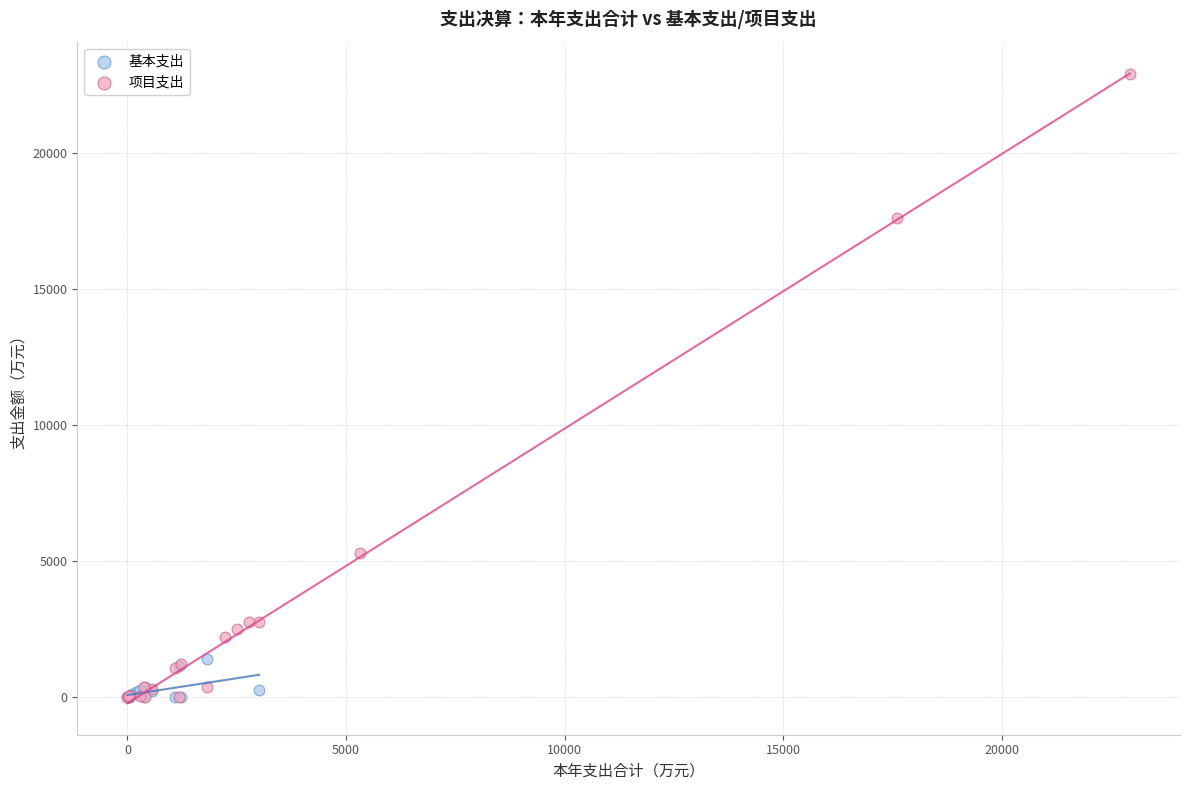

Which series has the largest Y range (max minus min)?

项目支出